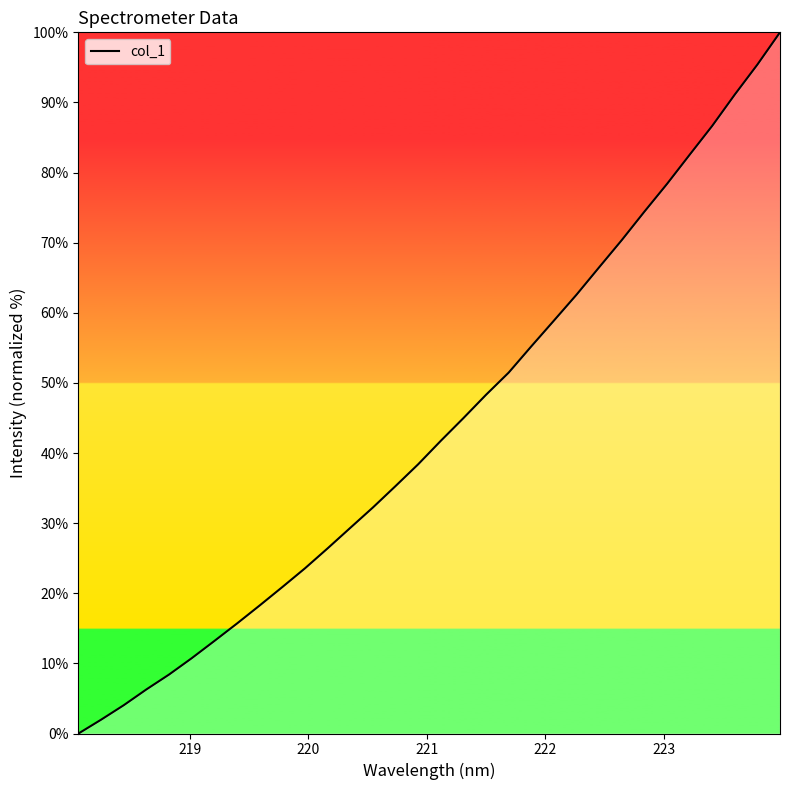

What is the greatest value displayed?

100.0